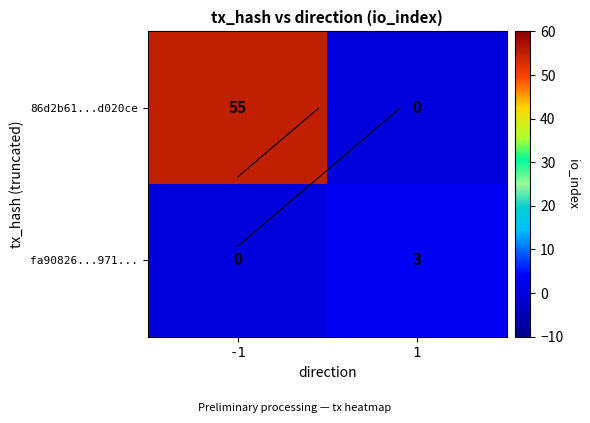

The value of 86d2b61...d020ce at 1 is 0. True or false?

True